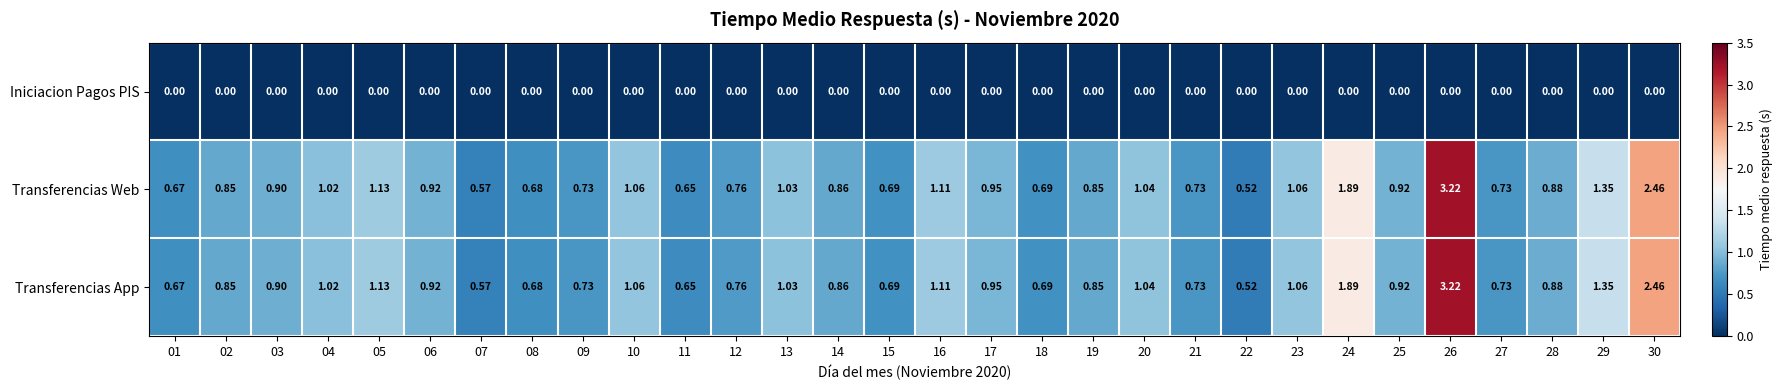

Is the value of Transferencias App at 14 greater than the value of Transferencias Web at 09?

Yes